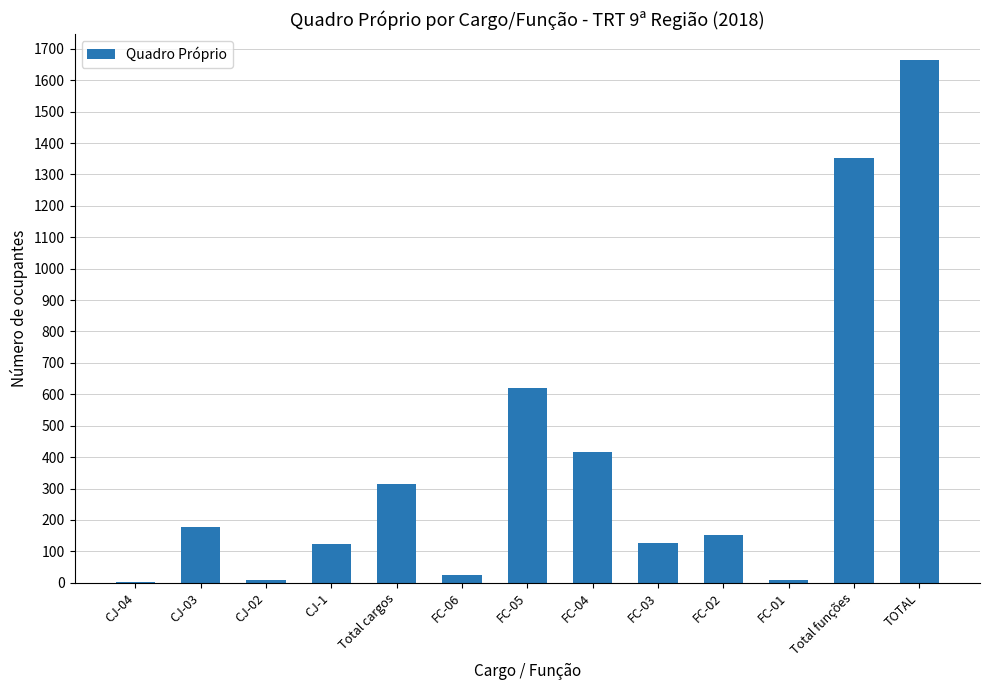

How many distinct data groups are displayed?

1